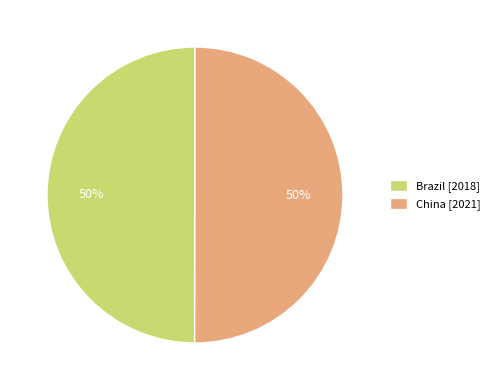

True or false: China [2021] accounts for 50% of the total.

True